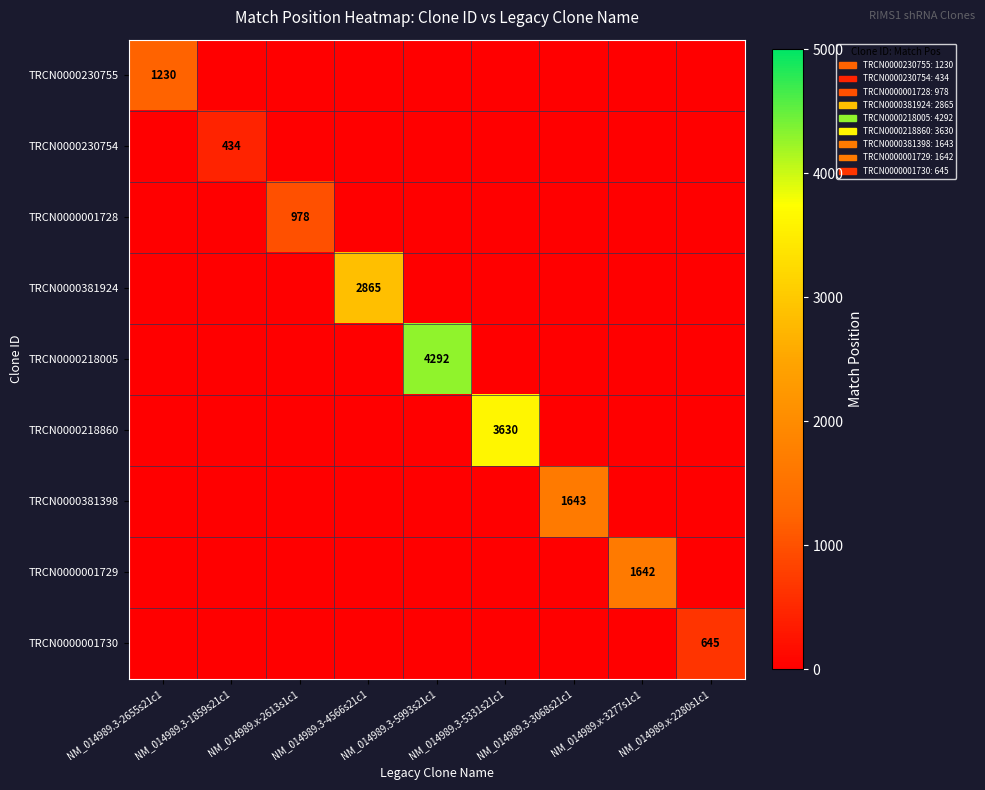

The value of TRCN0000230754 at NM_014989.3-1859s21c1 is 583. True or false?

False